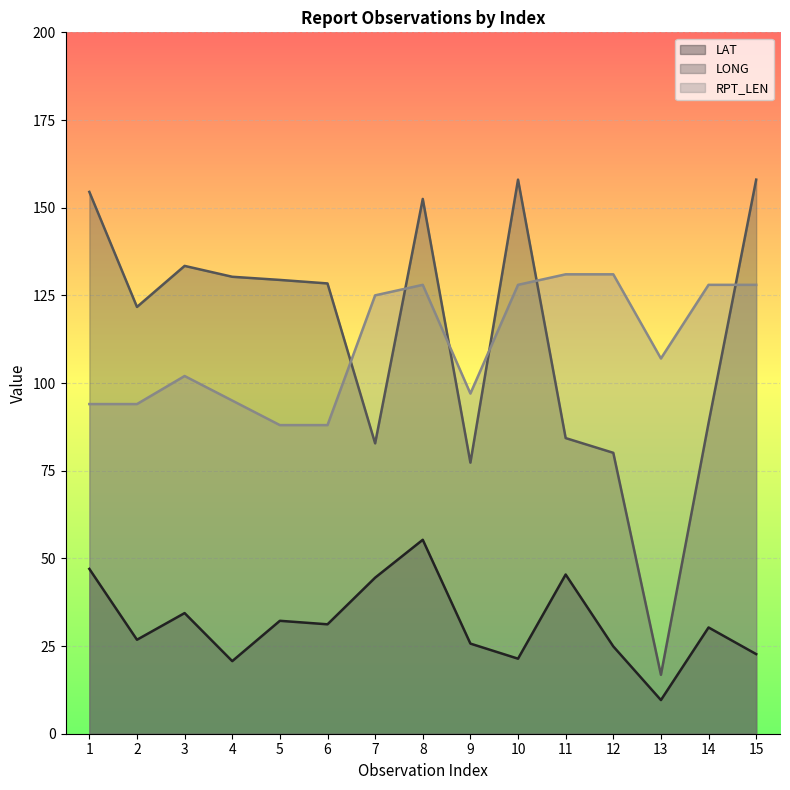

How many distinct data groups are displayed?

3